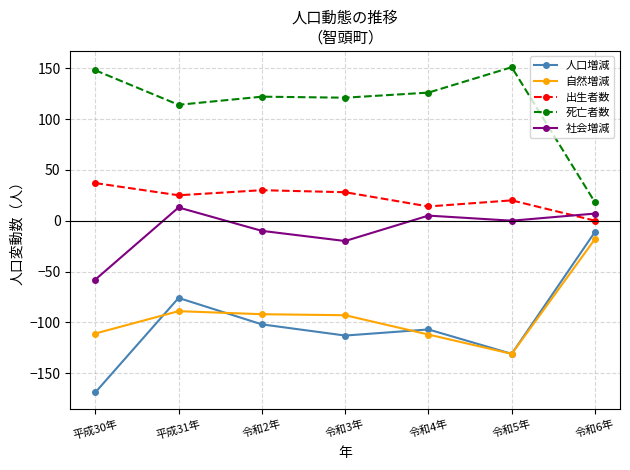

What is the difference between the highest and lowest values at 平成31年?

203